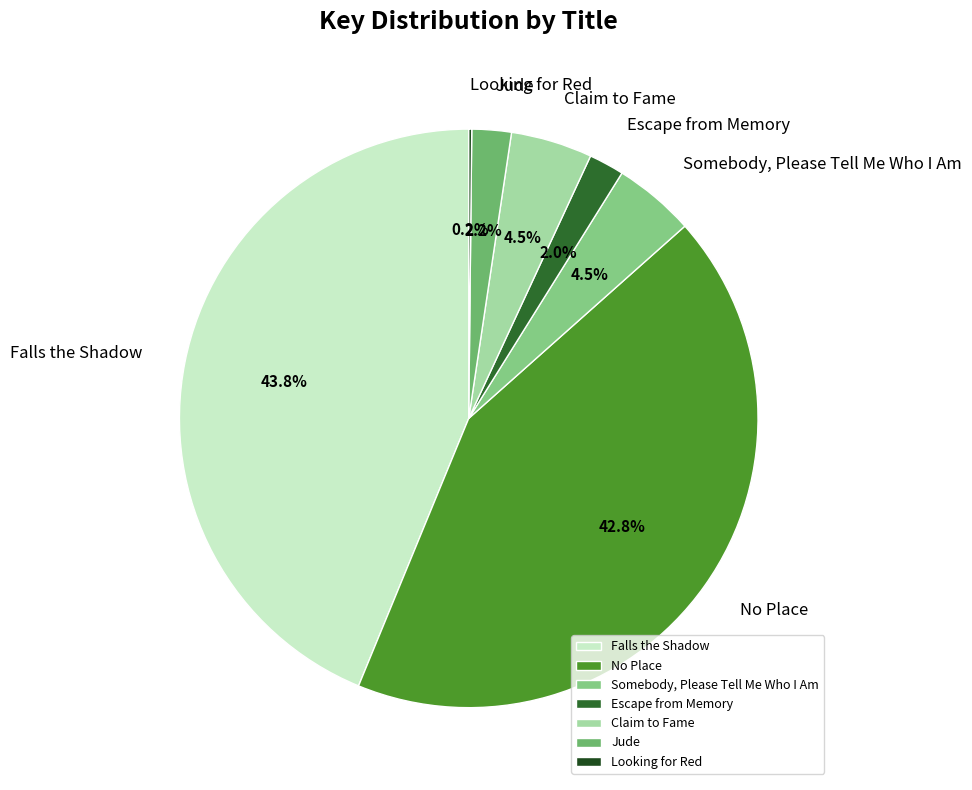

The No Place slice represents 33% of the pie. True or false?

False